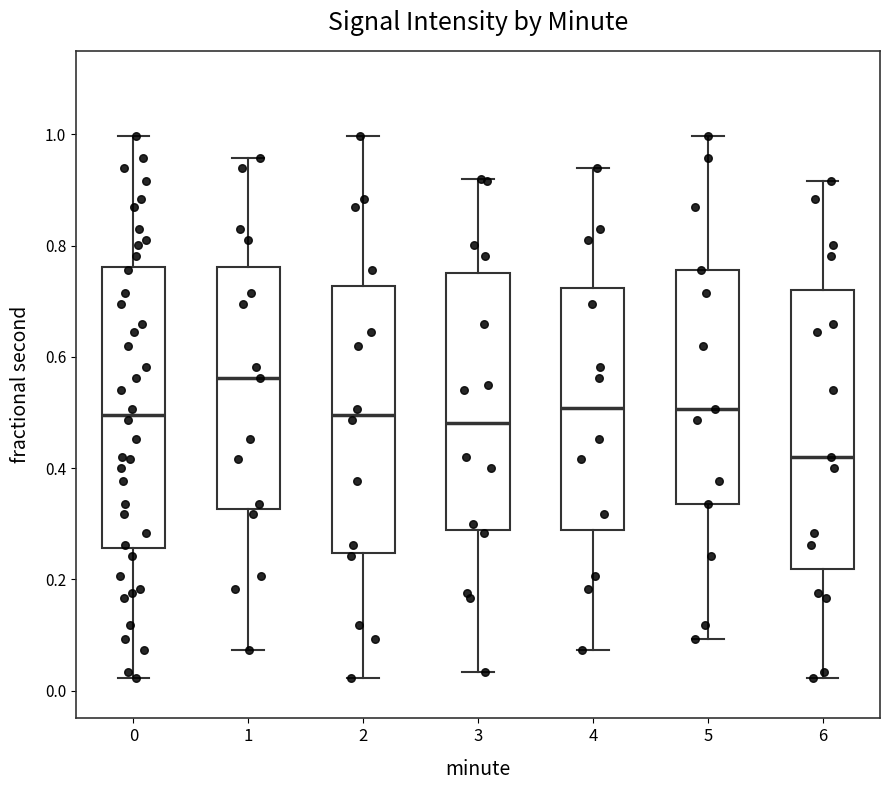

Reading left to right, transcribe this box plot: for each box, give where its median line is, the range the box spans, and where its two whiskers end, as read against the y-axis. The values are not printed on the chart, so give them approximately, as read against the axis.

0: median 0.50, box 0.26 to 0.76, whiskers 0.02 to 1.00
1: median 0.56, box 0.32 to 0.76, whiskers 0.08 to 0.96
2: median 0.50, box 0.24 to 0.72, whiskers 0.02 to 1.00
3: median 0.48, box 0.28 to 0.74, whiskers 0.04 to 0.92
4: median 0.50, box 0.28 to 0.72, whiskers 0.08 to 0.94
5: median 0.50, box 0.34 to 0.76, whiskers 0.10 to 1.00
6: median 0.42, box 0.22 to 0.72, whiskers 0.02 to 0.92